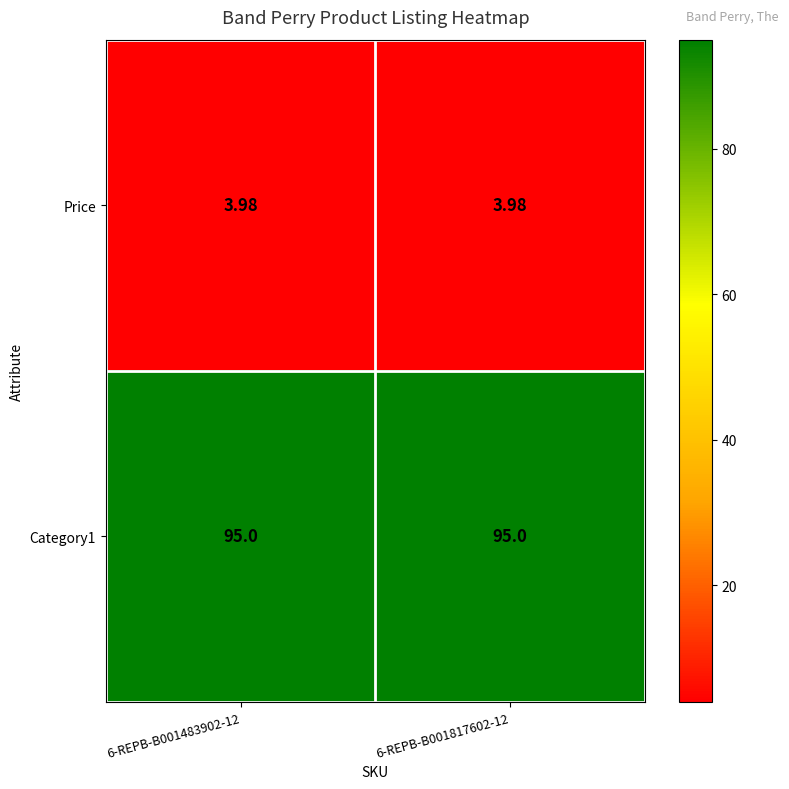

Is the value of Category1 at 6-REPB-B001483902-12 greater than the value of Price at 6-REPB-B001817602-12?

Yes